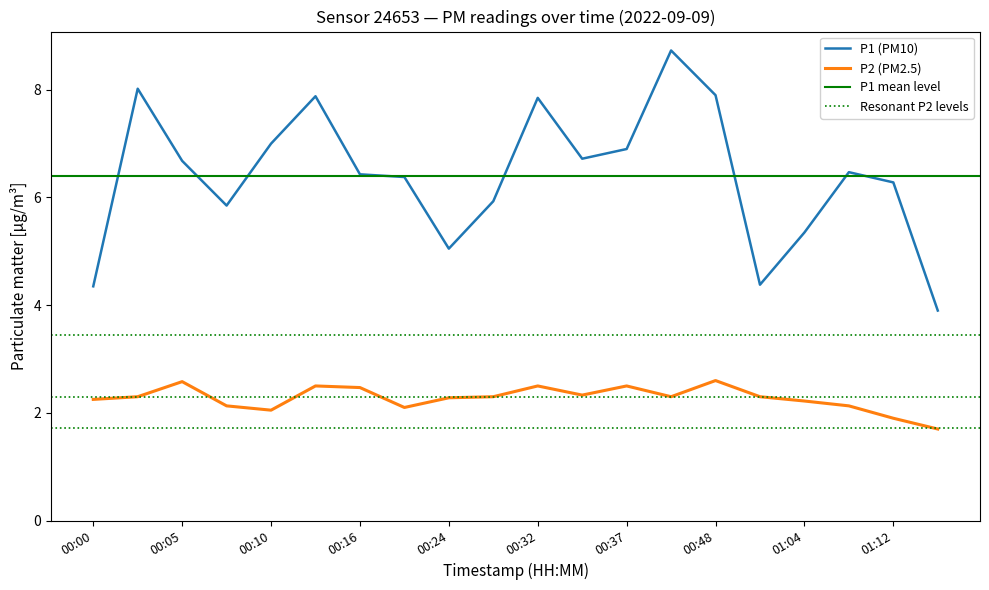

True or false: P1 and P2 intersect in this chart.

False